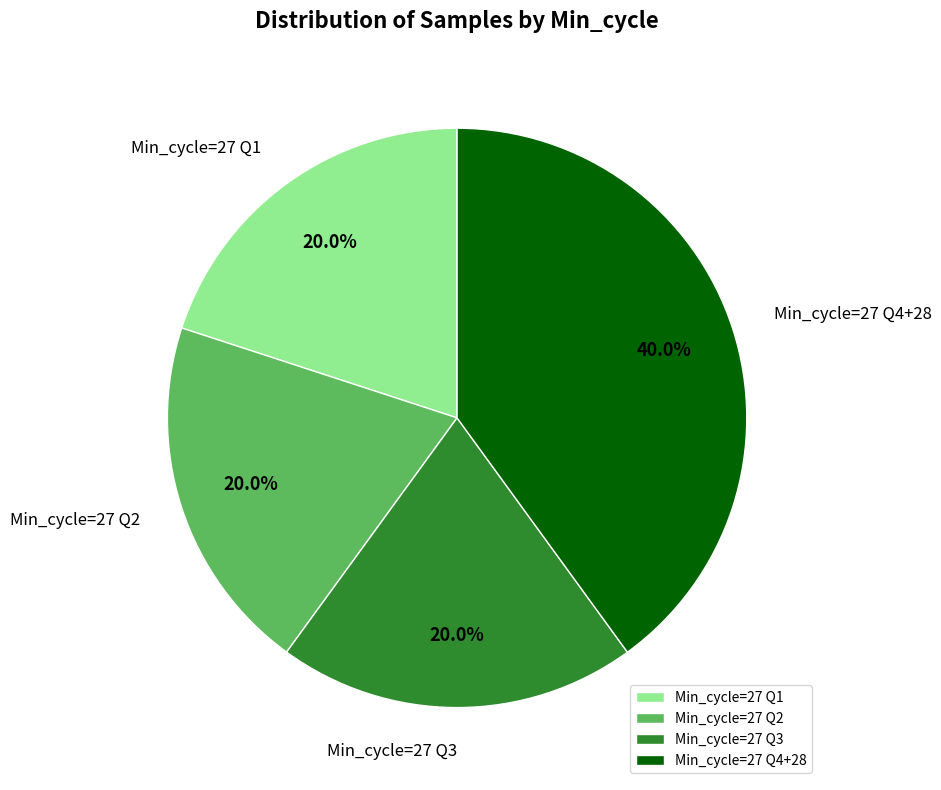

What is the total percentage of Min_cycle=27 Q3 and Min_cycle=27 Q2?

40.0%